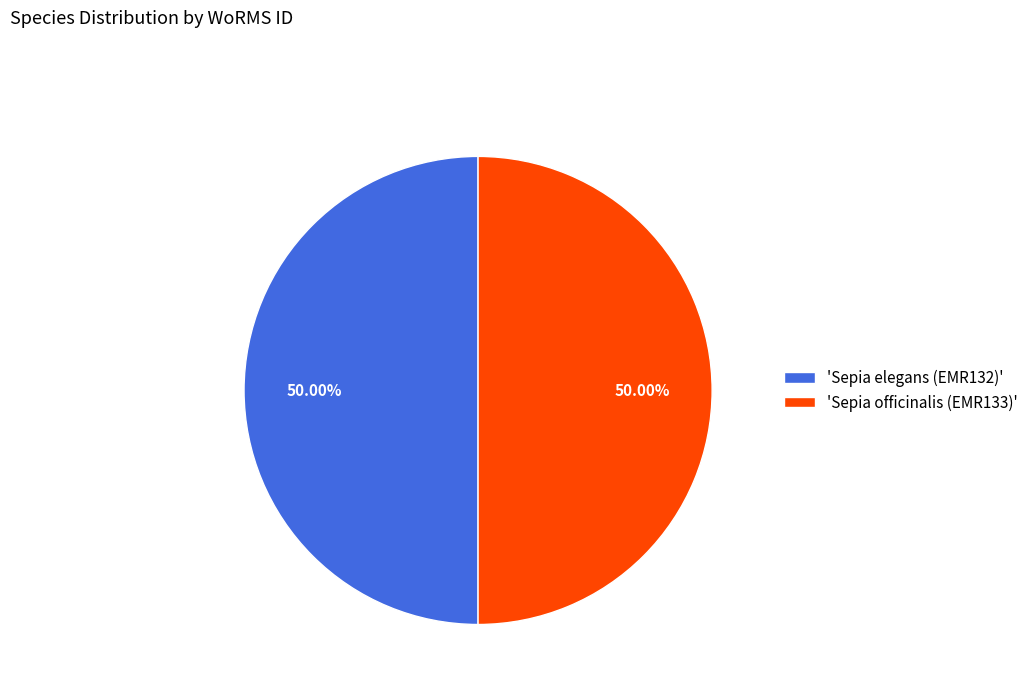

Is the sum of 'Sepia elegans (EMR132)' and 'Sepia officinalis (EMR133)' greater than half?

Yes